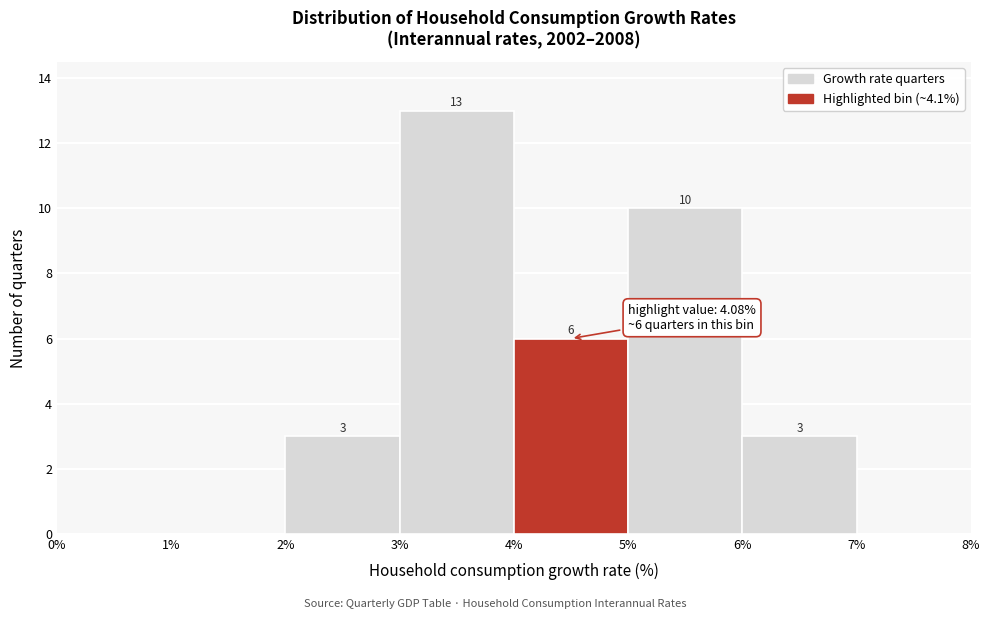

Over which range of the x-axis is the bar tallest?

3% to 4%